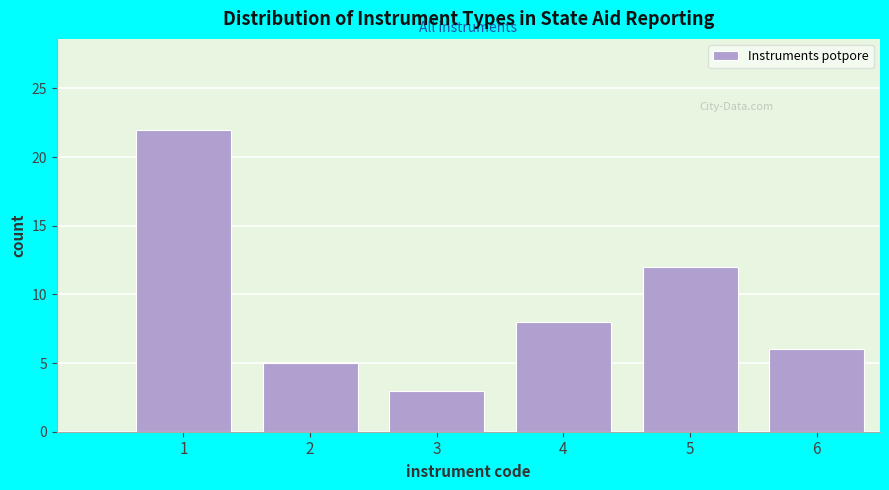

Reading left to right, what are all the values shown in this chart?

22	5	3	8	12	6